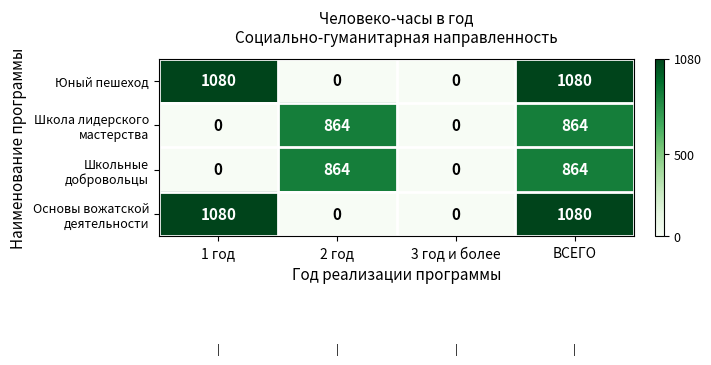

How many values in Школа лидерского мастерства are above zero?

2